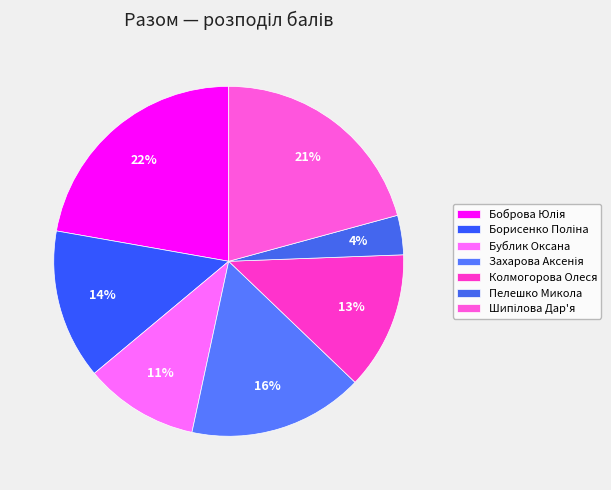

How many slices are in this pie chart?

7